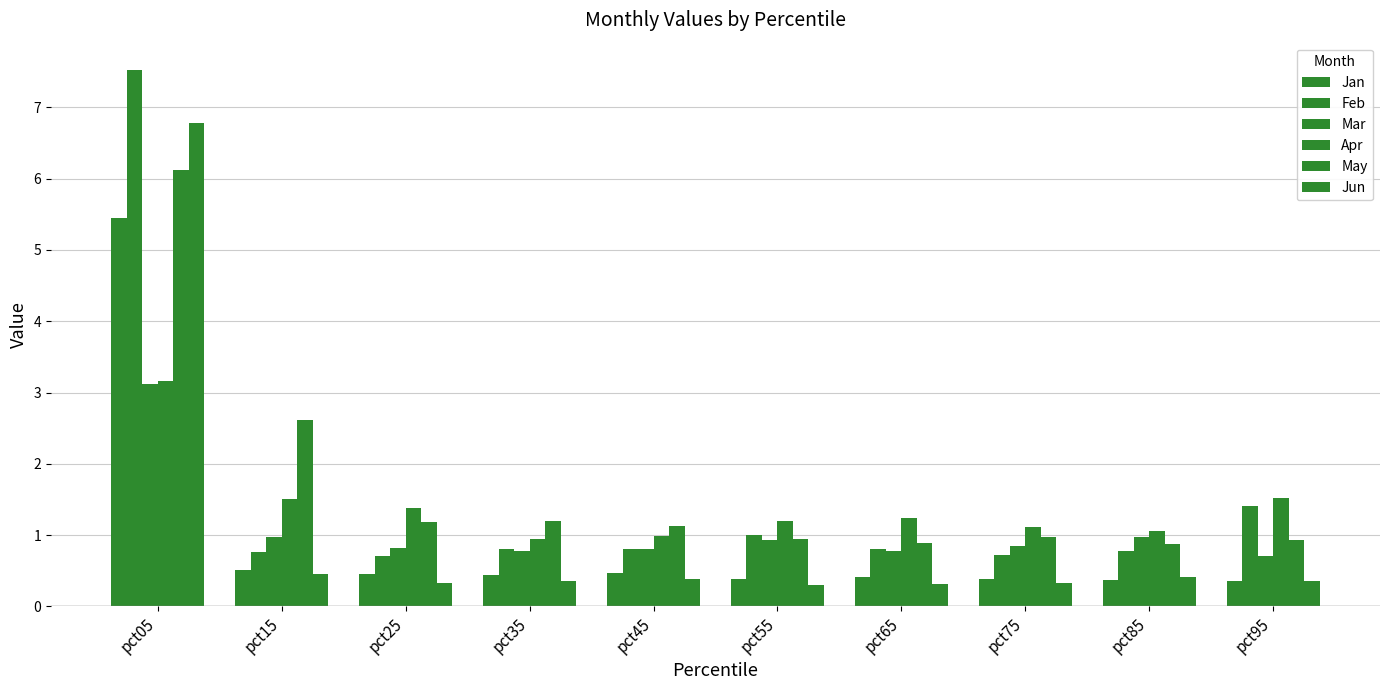

Rank the categories by Feb value from lowest to highest.

pct25, pct75, pct15, pct85, pct65, pct35, pct45, pct55, pct95, pct05